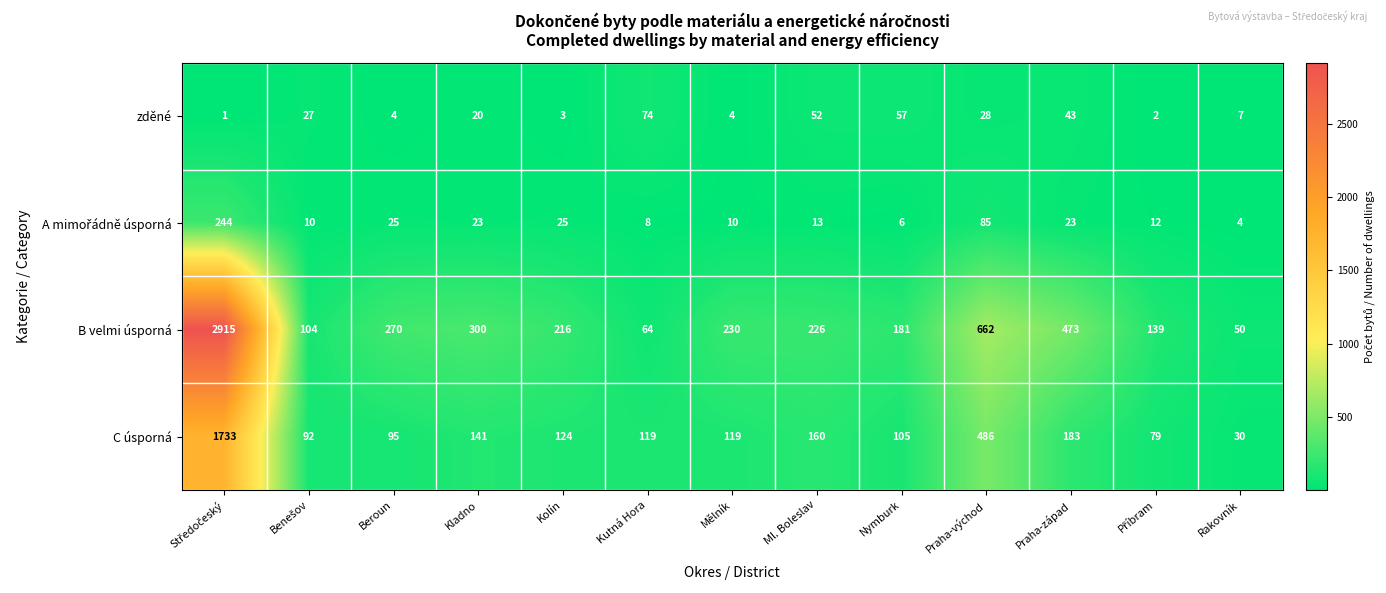

Where is zděné nearest to the value 37?

Praha-západ